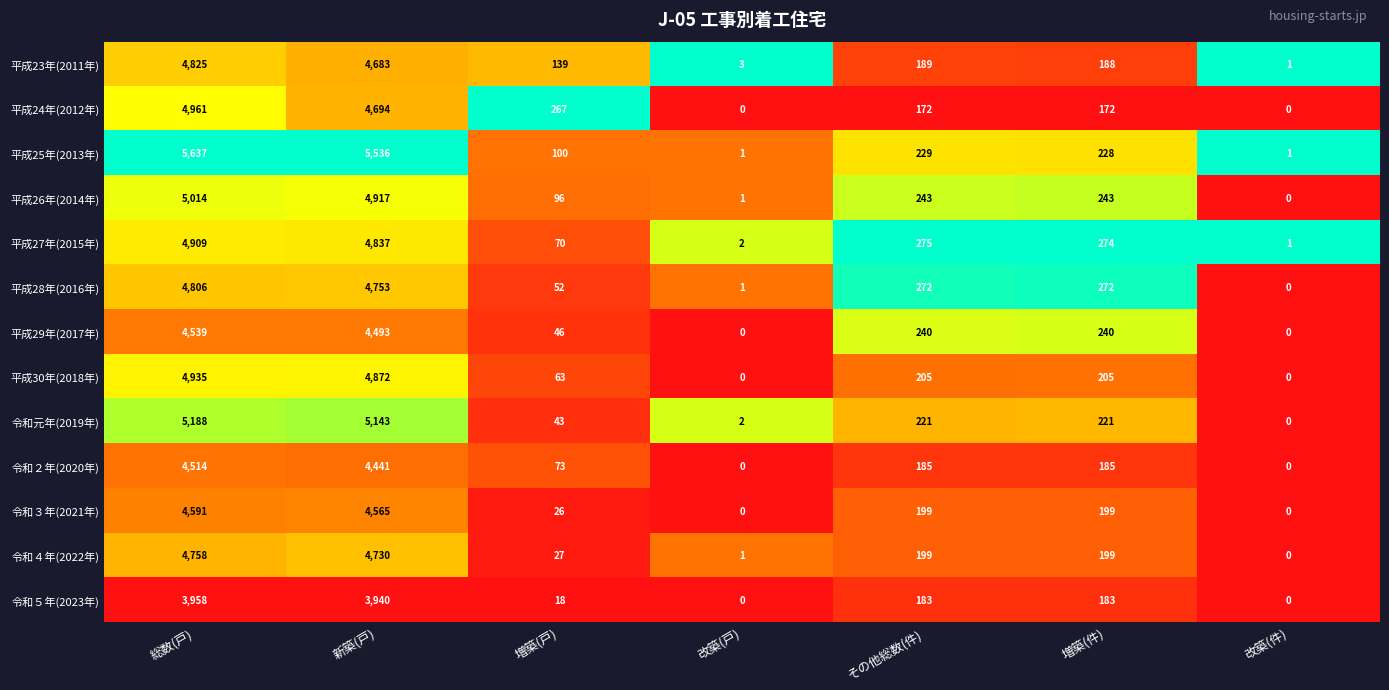

Is it true that 令和元年(2019年) equals 5143 at 新築(戸)?

True